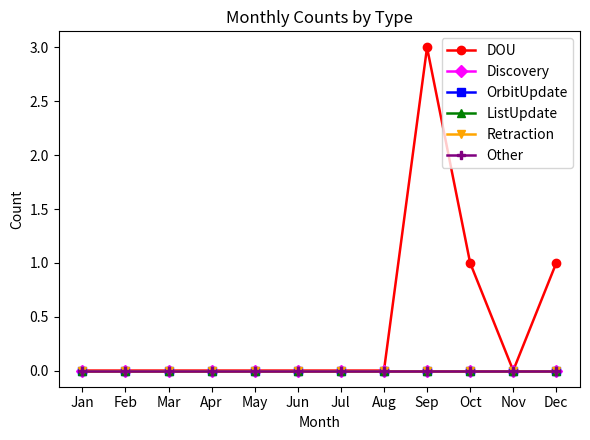

How many lines are shown in the chart?

6